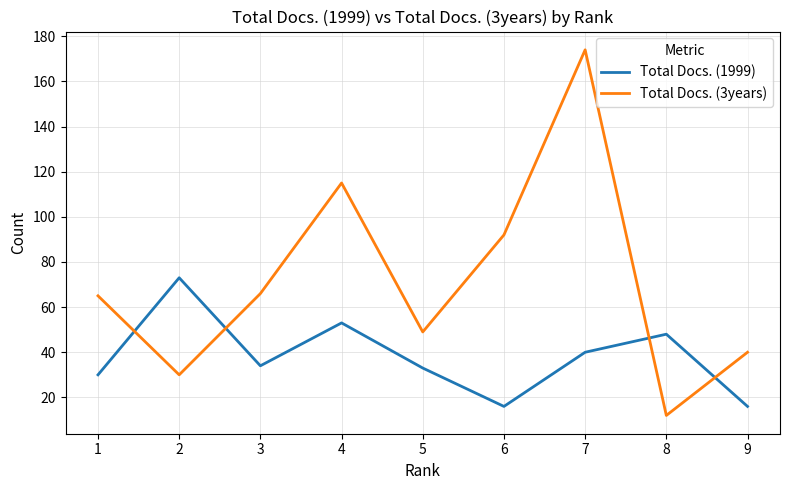

Reading left to right, what are all the values shown in this chart?

Total Docs. (1999): 30	73	34	53	33	16	40	48	16
Total Docs. (3years): 65	30	66	115	49	92	174	12	40